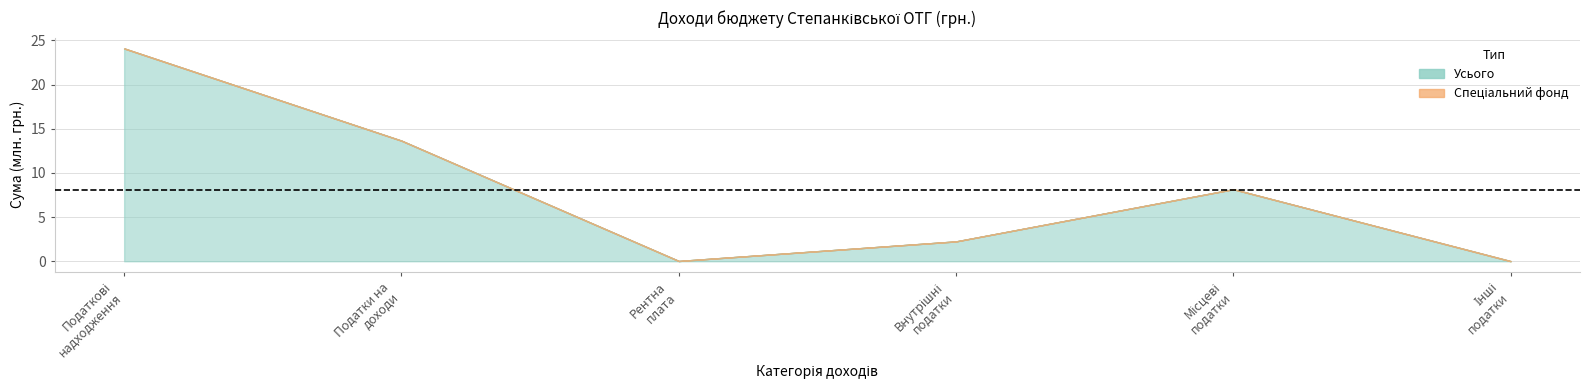

What is the label of the 4th point from the left?

Внутрішні
податки